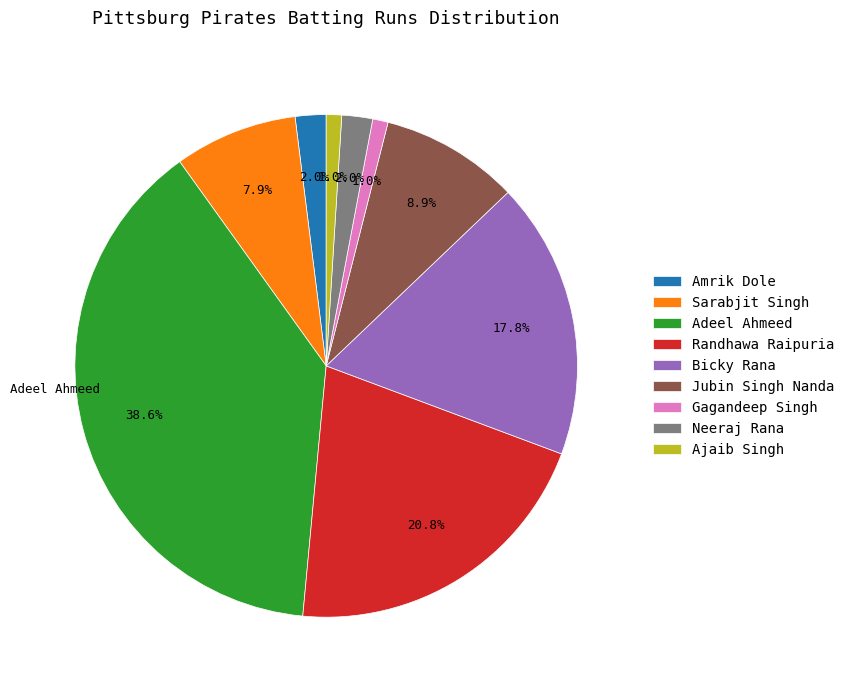

Does any single category account for the majority?

No